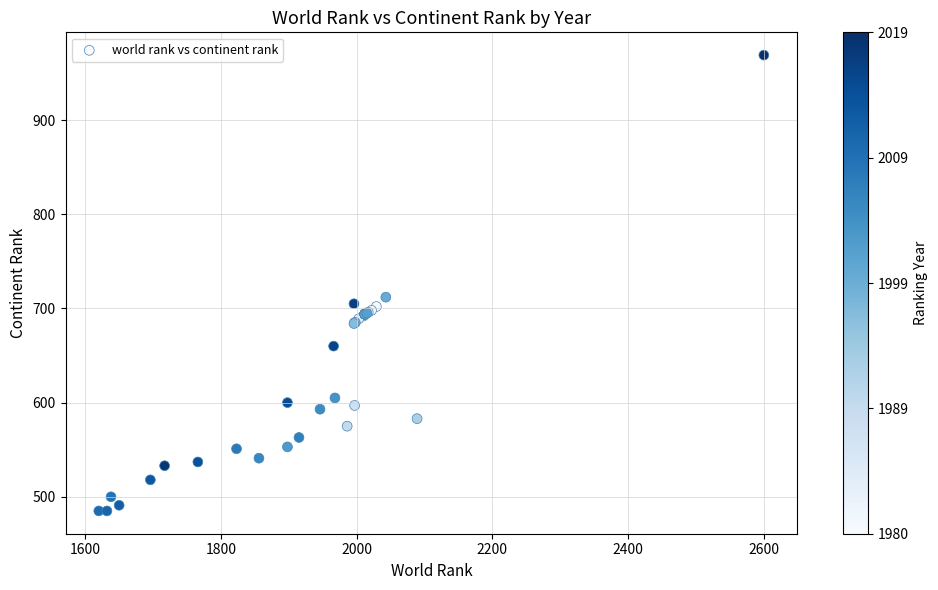

What Y value in the scatter plot is closest to 727?

712